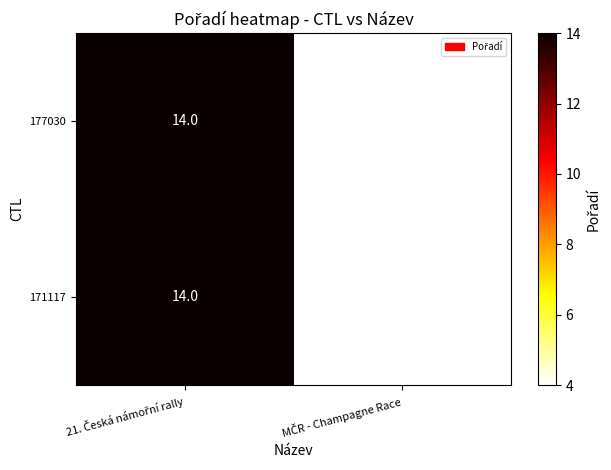

At how many categories does at least one series exceed 10?

1